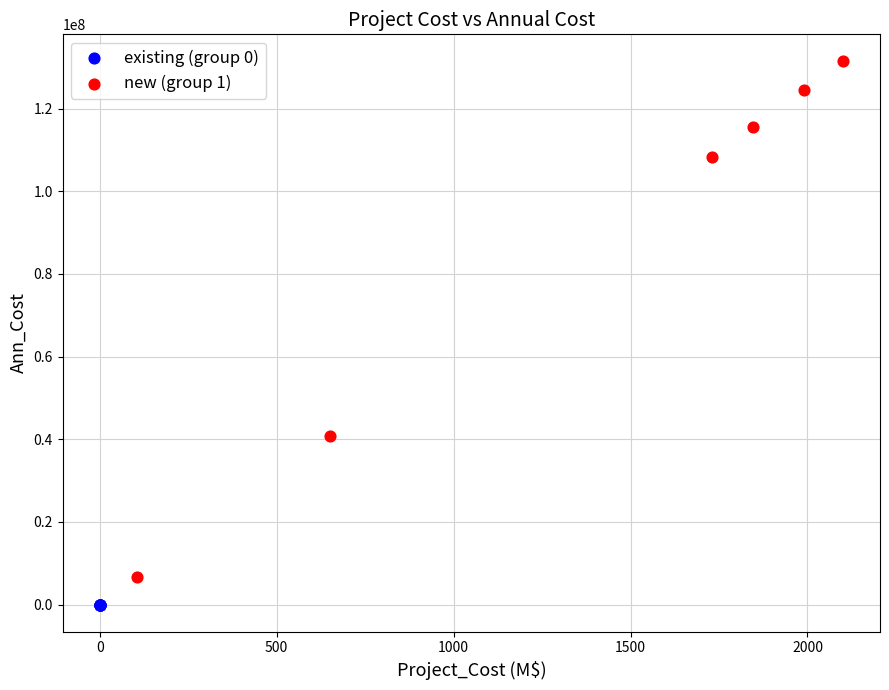

Which series contains the lowest Y value?

existing (group 0)